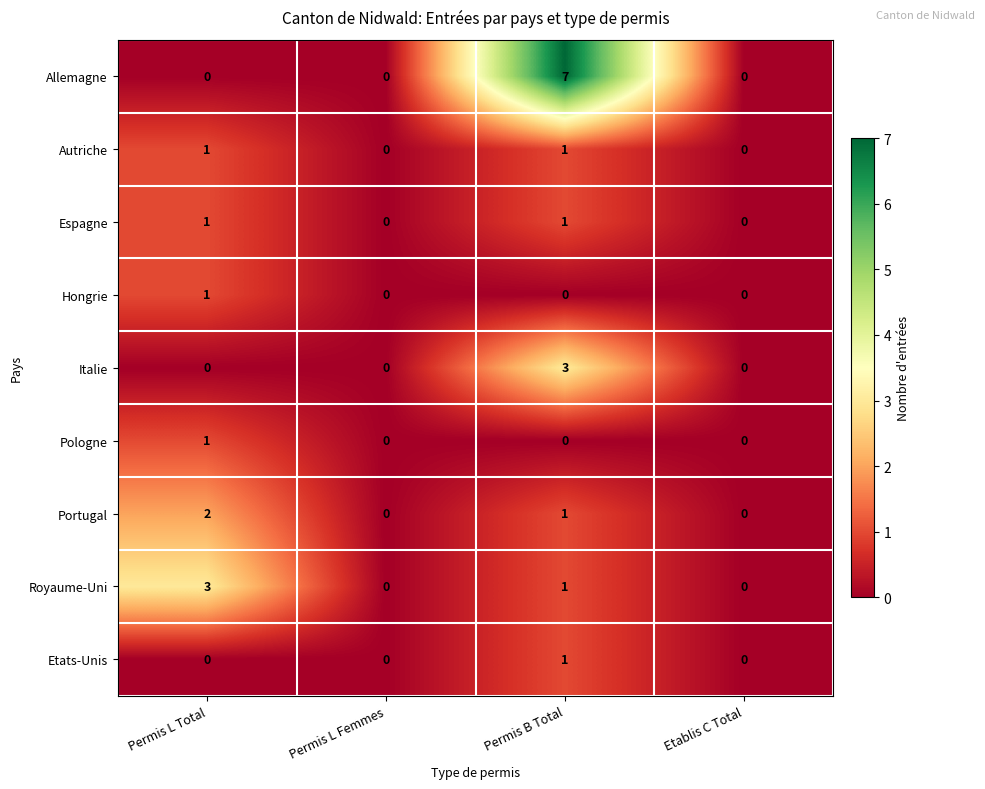

What is the greatest value displayed?

7